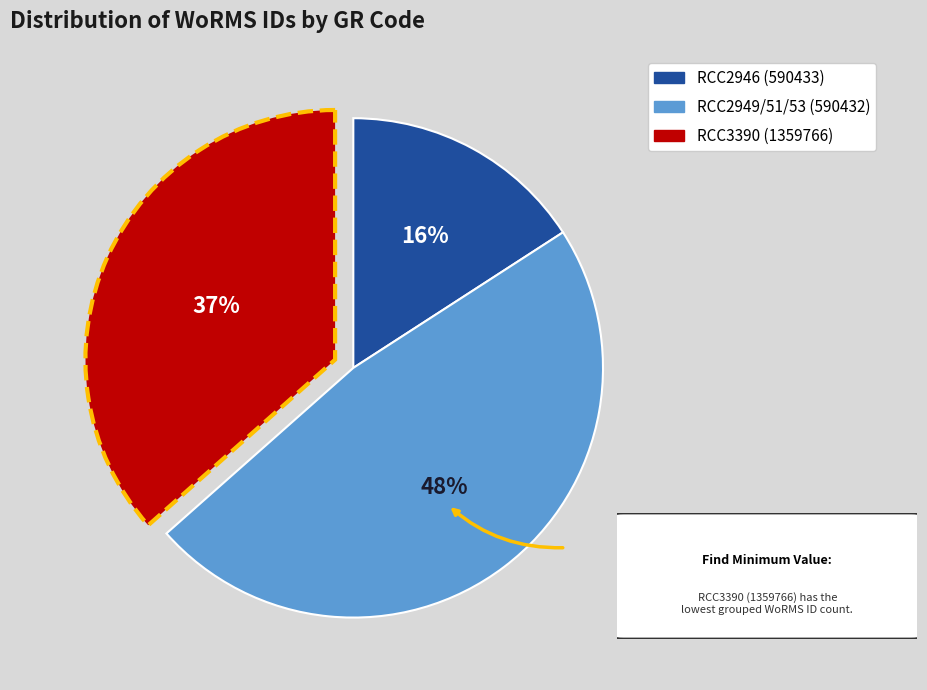

To the nearest percent, what is the average slice percentage?

33%